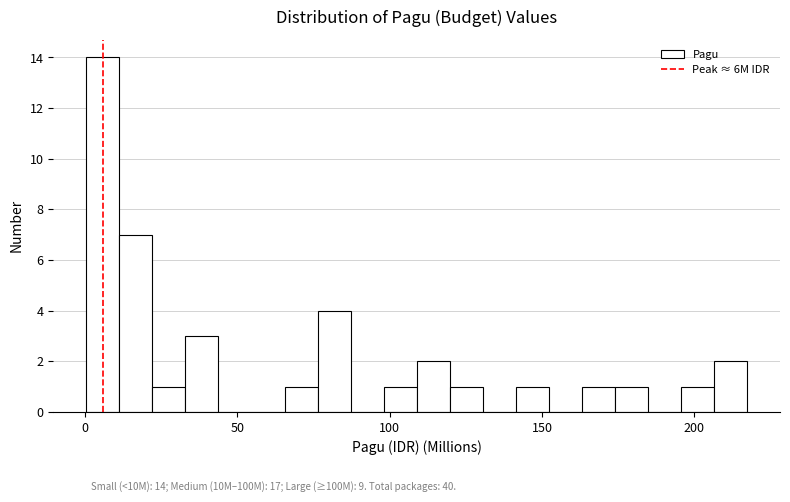

Around what value on the x-axis is the tallest bar? Give the approximate position of its centre, as read against the axis.

5